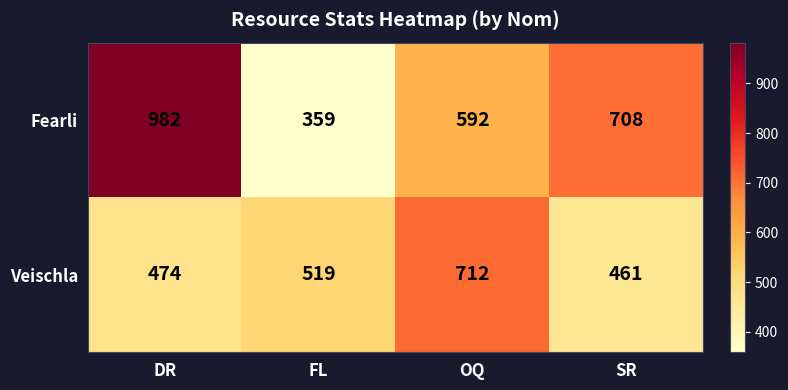

What is the total value across all series at OQ?

1304